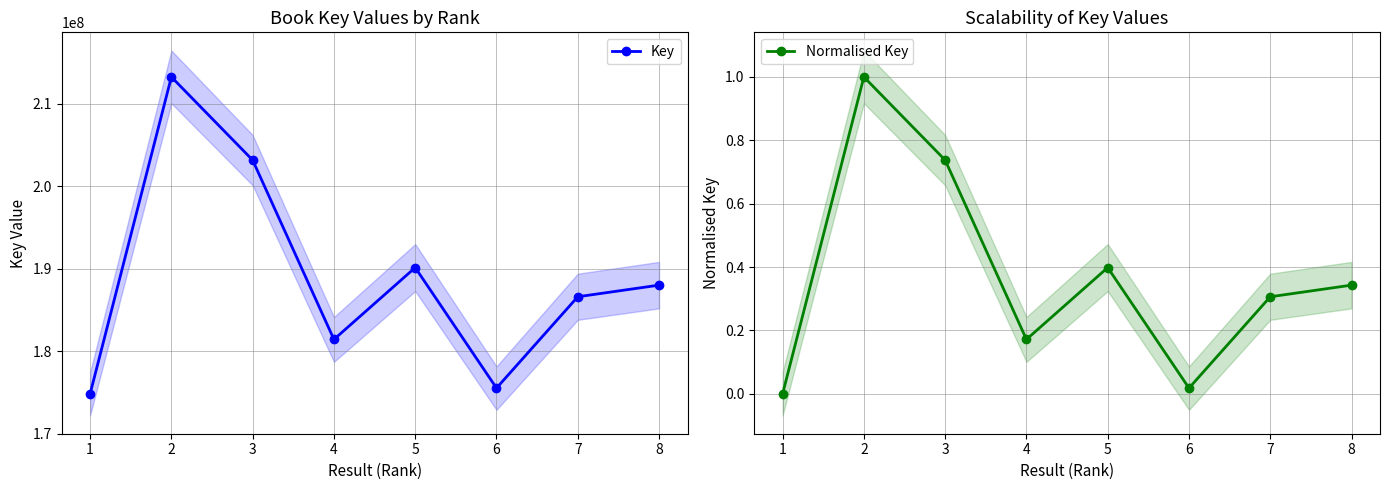

Is it true that Normalised Key equals 0.0 at 6?

False